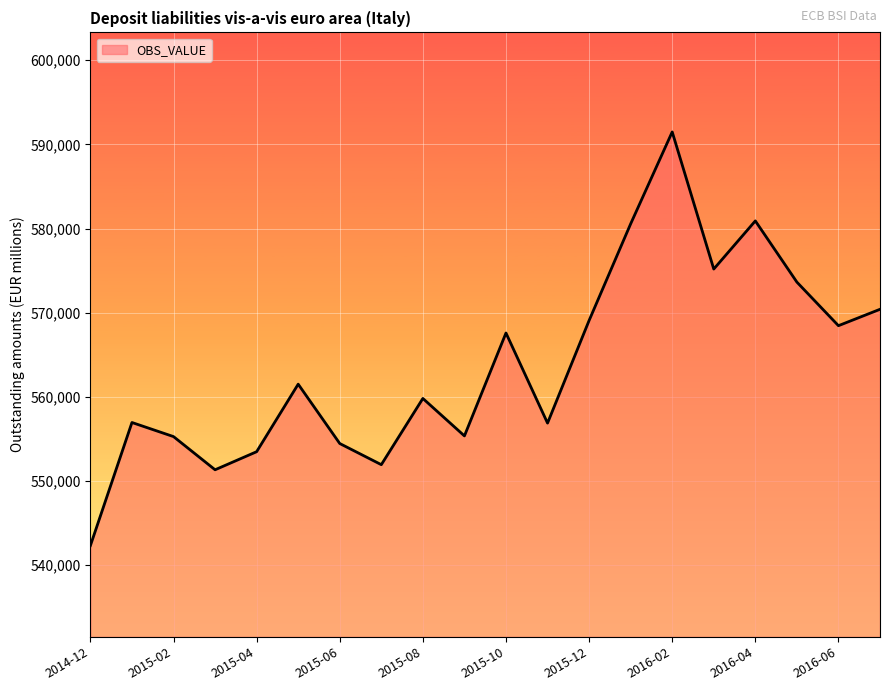

What is the greatest value displayed?

591479